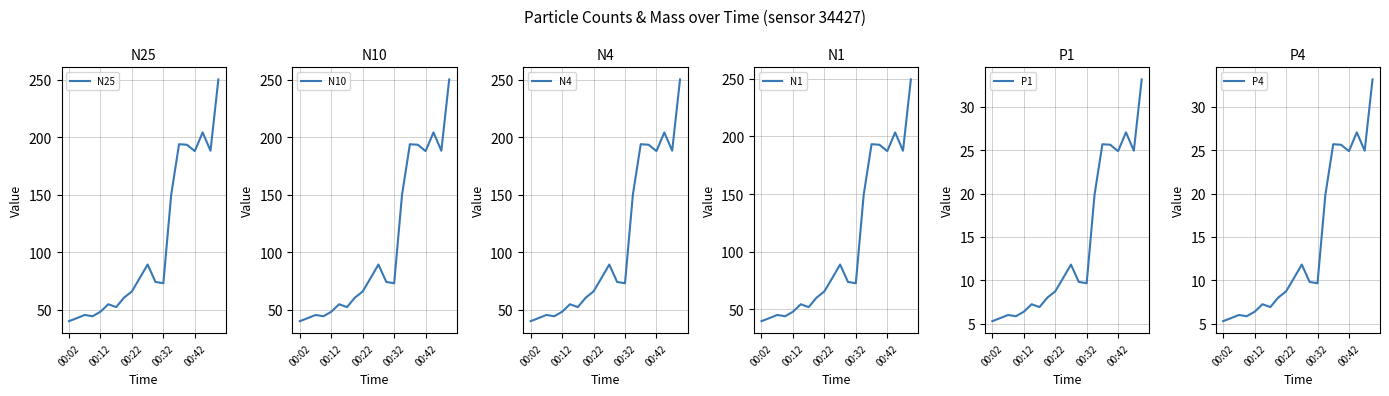

Which series has the widest spread of values?

N10